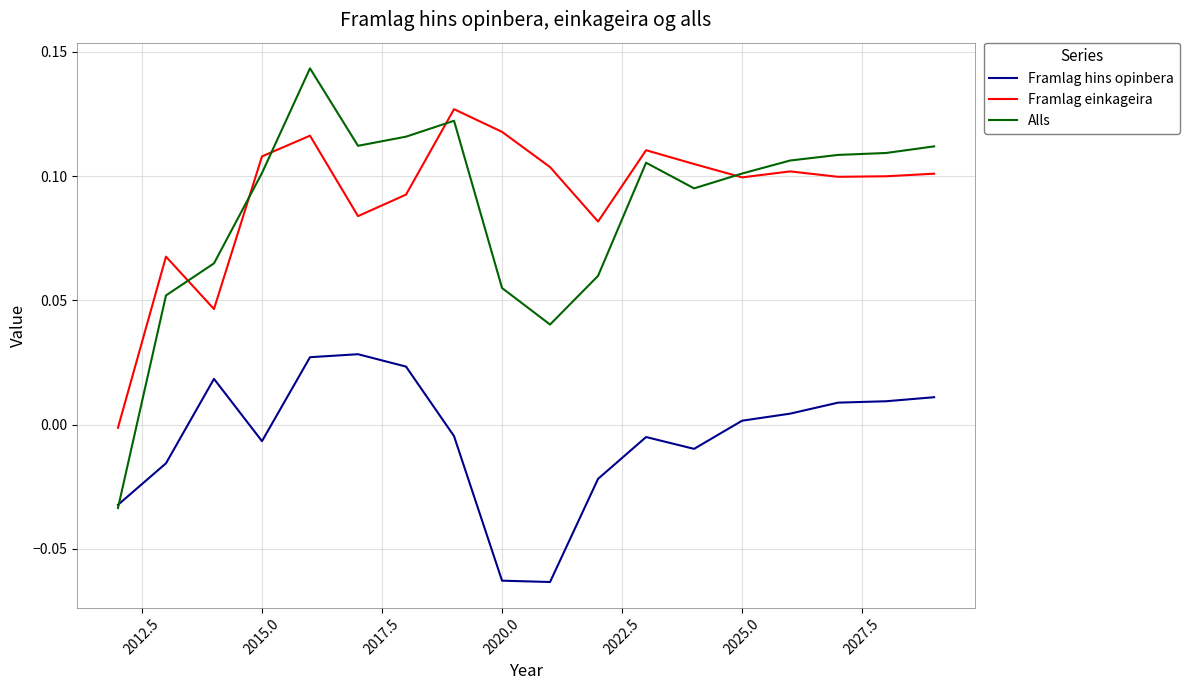

Which series has the largest total across all categories?

Framlag einkageira